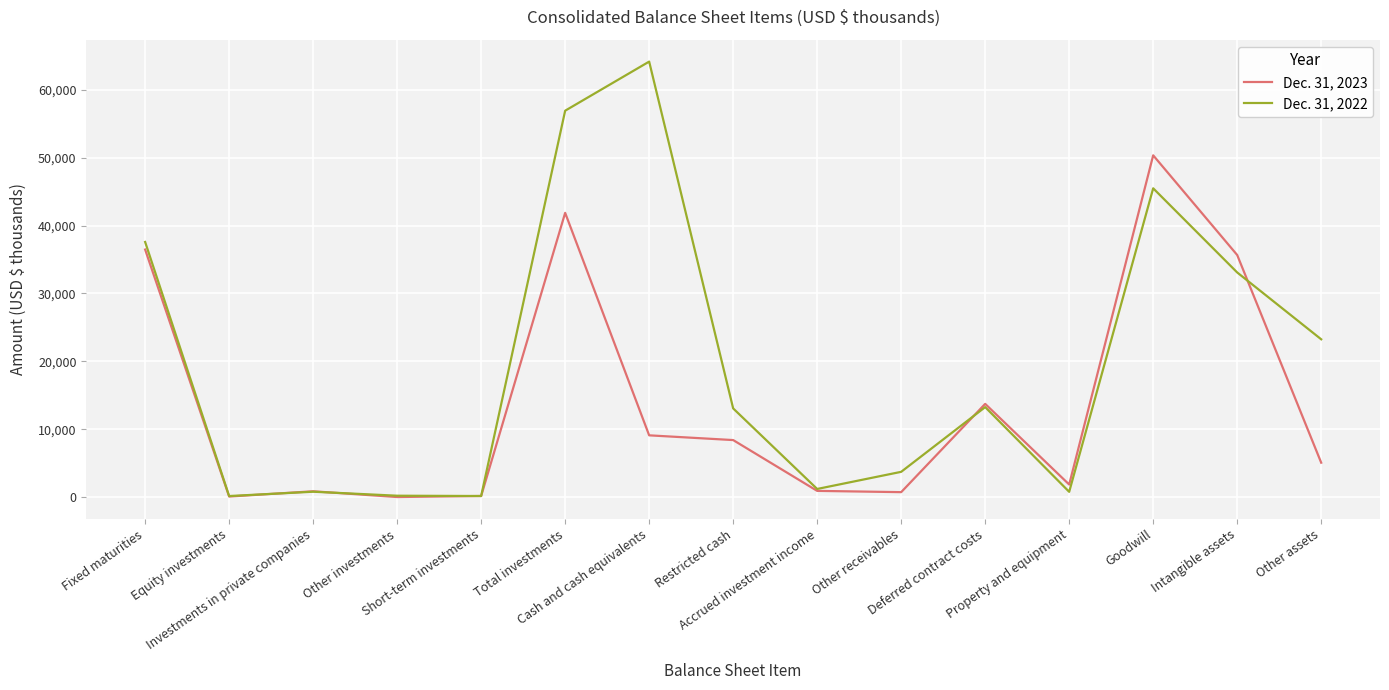

Does the chart have visible grid lines?

Yes